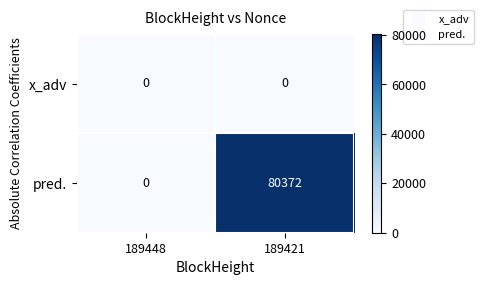

At how many categories does at least one series exceed 37816?

1